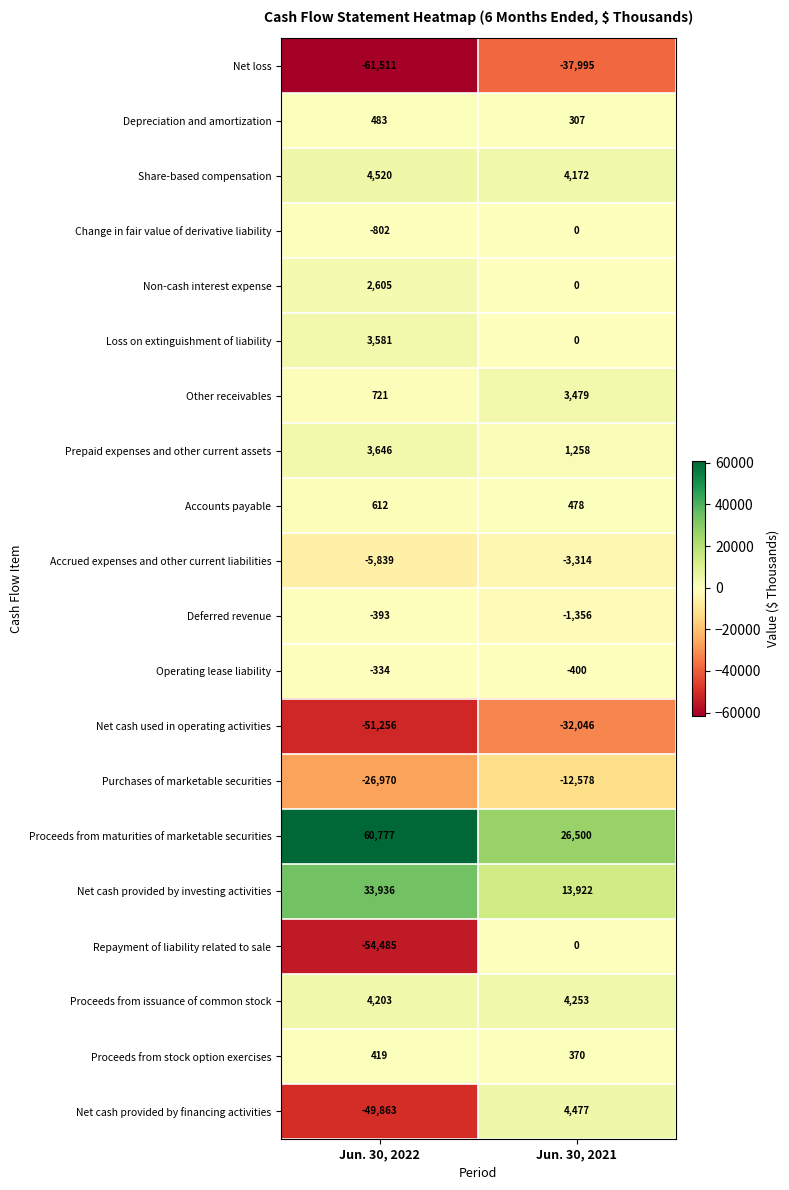

Rank the series at Jun. 30, 2022 from highest to lowest value.

Proceeds from maturities of marketable securities, Net cash provided by investing activities, Share-based compensation, Proceeds from issuance of common stock, Prepaid expenses and other current assets, Loss on extinguishment of liability, Non-cash interest expense, Other receivables, Accounts payable, Depreciation and amortization, Proceeds from stock option exercises, Operating lease liability, Deferred revenue, Change in fair value of derivative liability, Accrued expenses and other current liabilities, Purchases of marketable securities, Net cash provided by financing activities, Net cash used in operating activities, Repayment of liability related to sale, Net loss